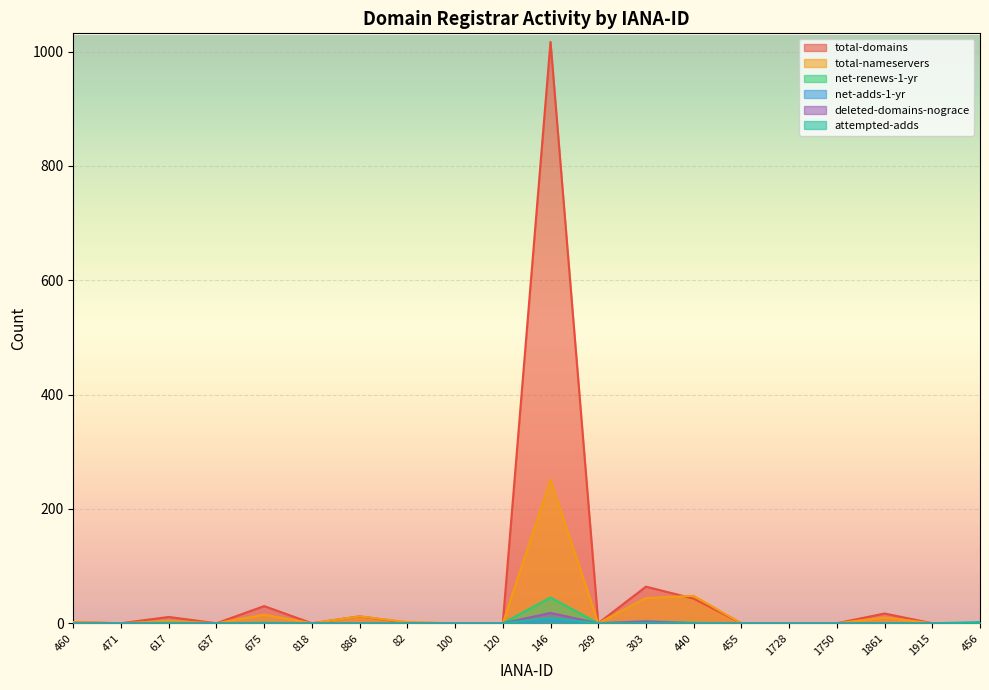

The deleted-domains-nograce series shows -8 at 440. True or false?

False